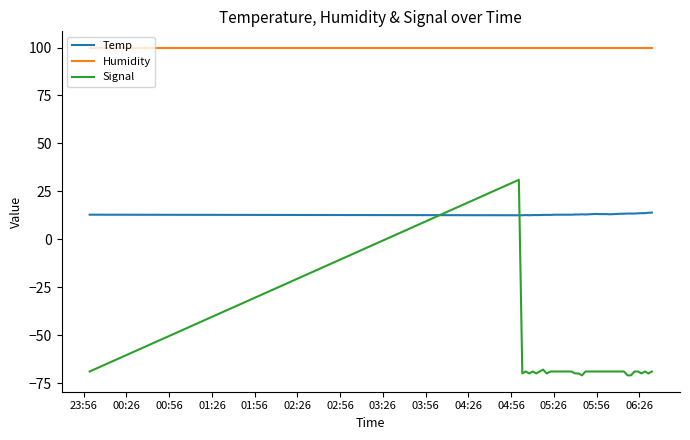

True or false: Signal and Temp intersect in this chart.

True